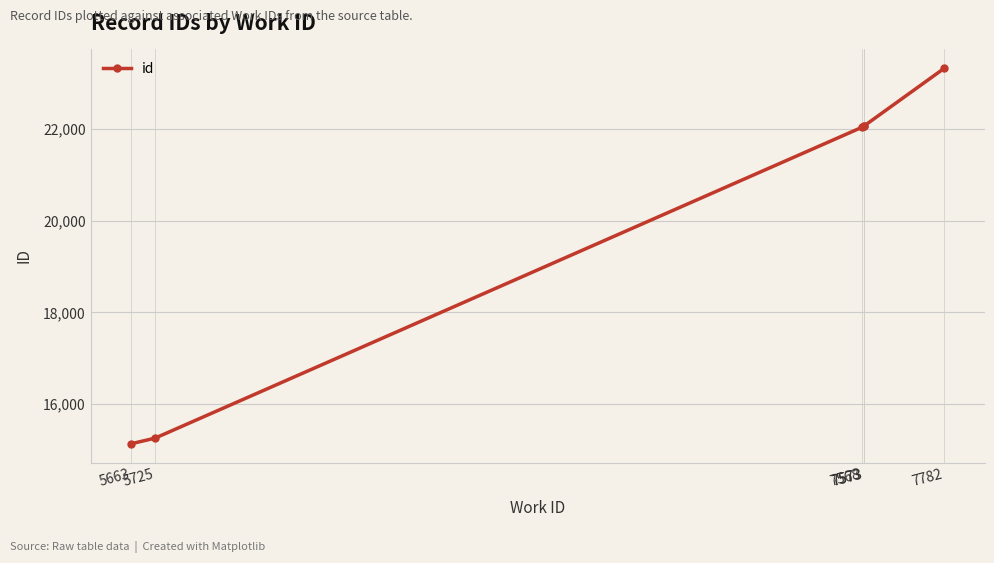

True or false: there are more than 0 points higher than both neighbors.

False